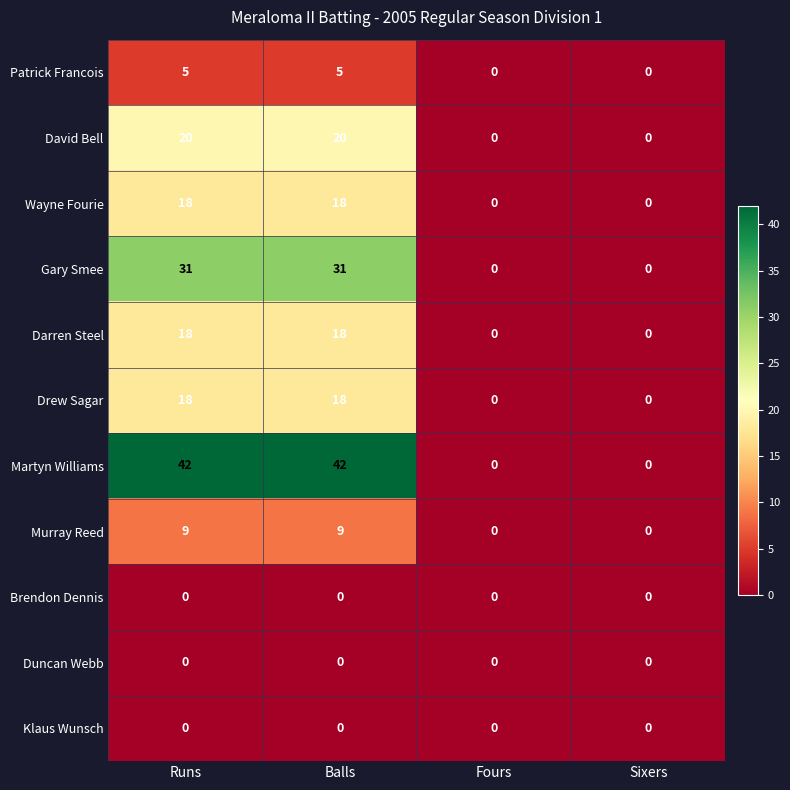

What is the difference between the David Bell values at Balls and Fours?

20